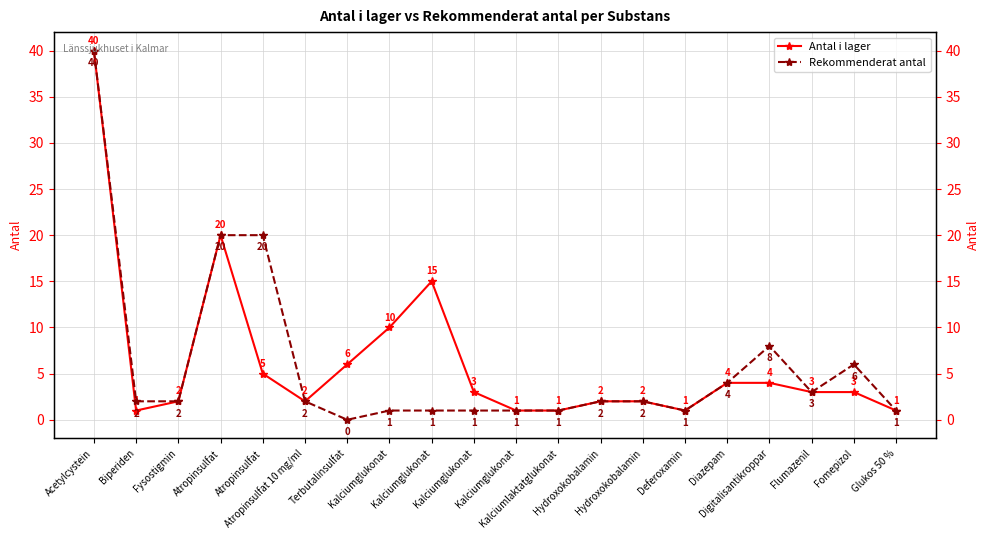

Rank the series by their maximum value, from lowest to highest.

Antal i lager, Rekommenderat antal